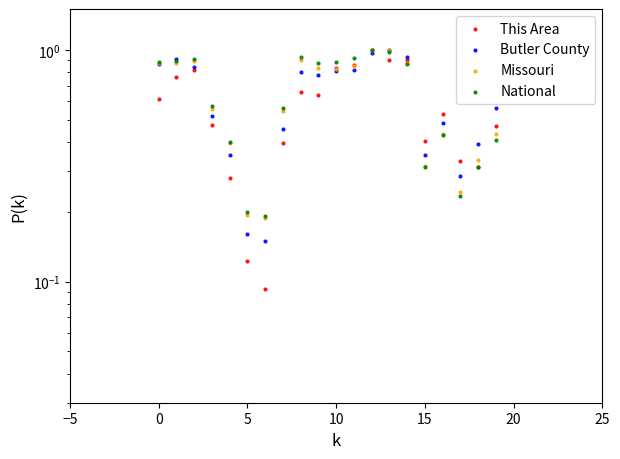

At how many categories does at least one series exceed 0?

20